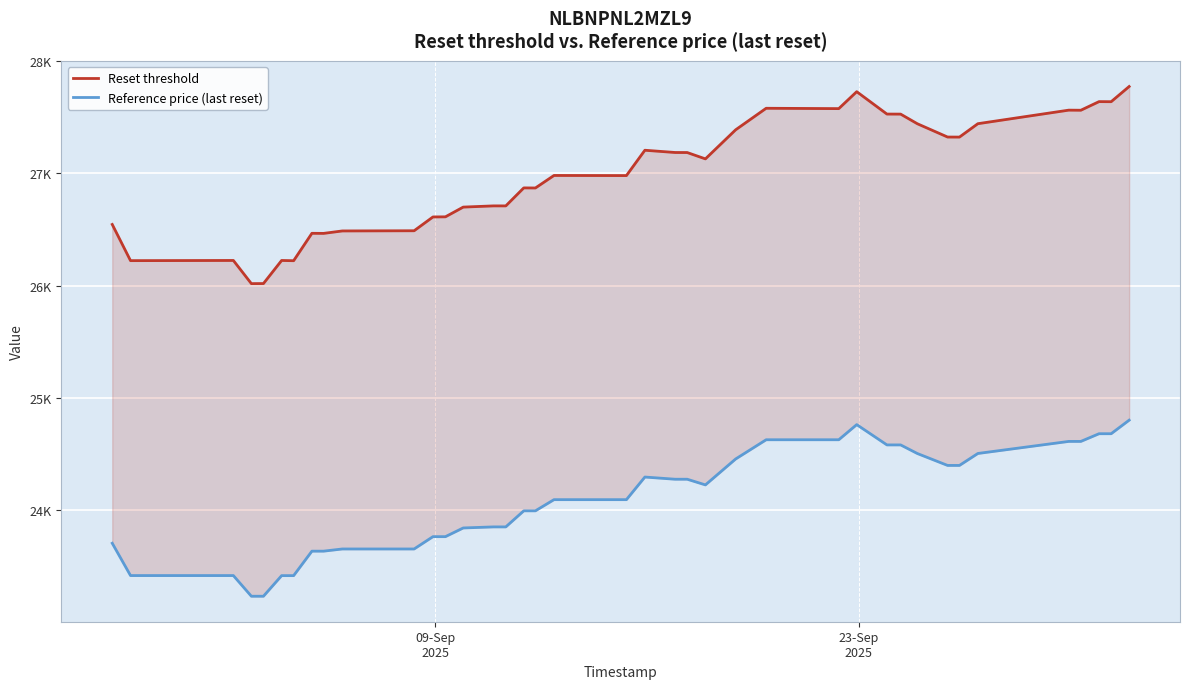

Is it true that Reset threshold equals 38342.0 at 34?

False